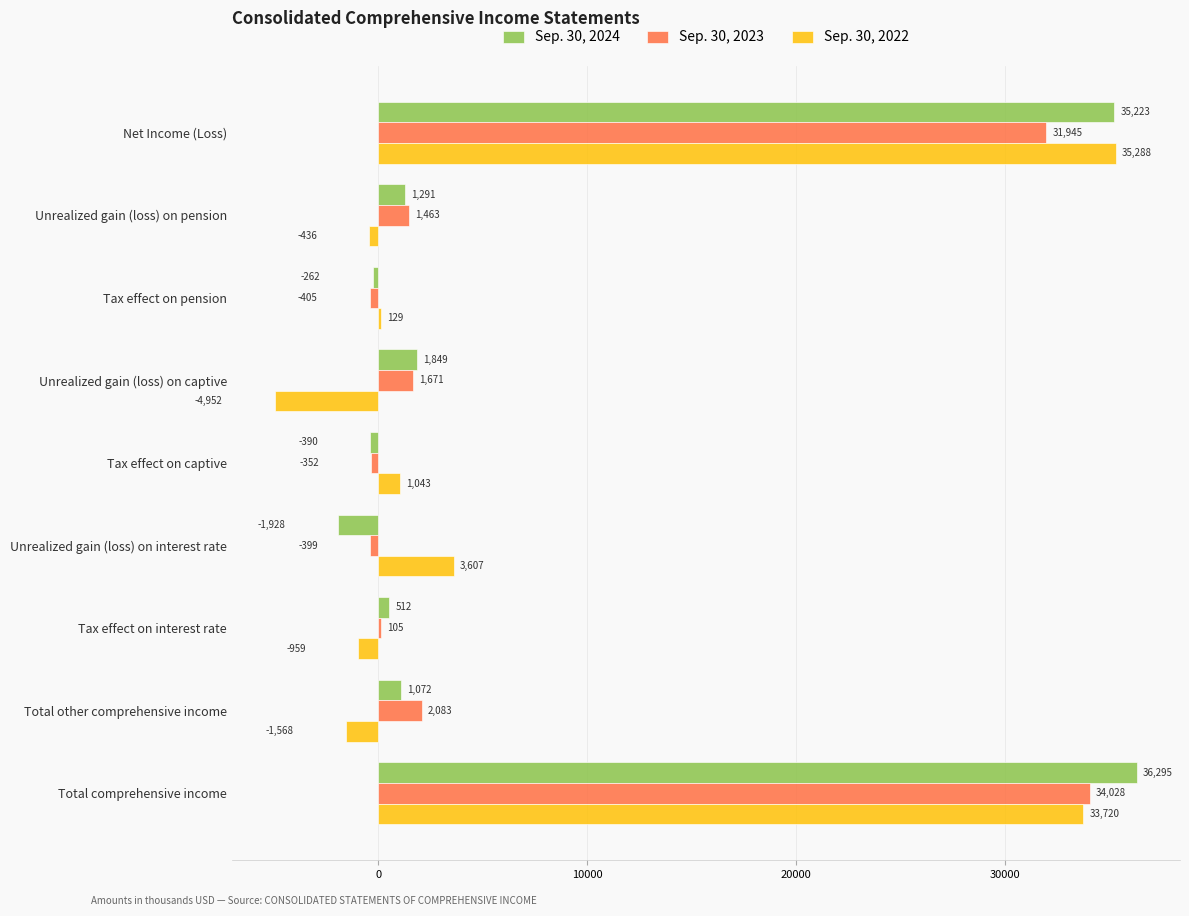

Between Unrealized gain (loss) on interest rate and Tax effect on interest rate, which series saw the biggest shift?

Sep. 30, 2022